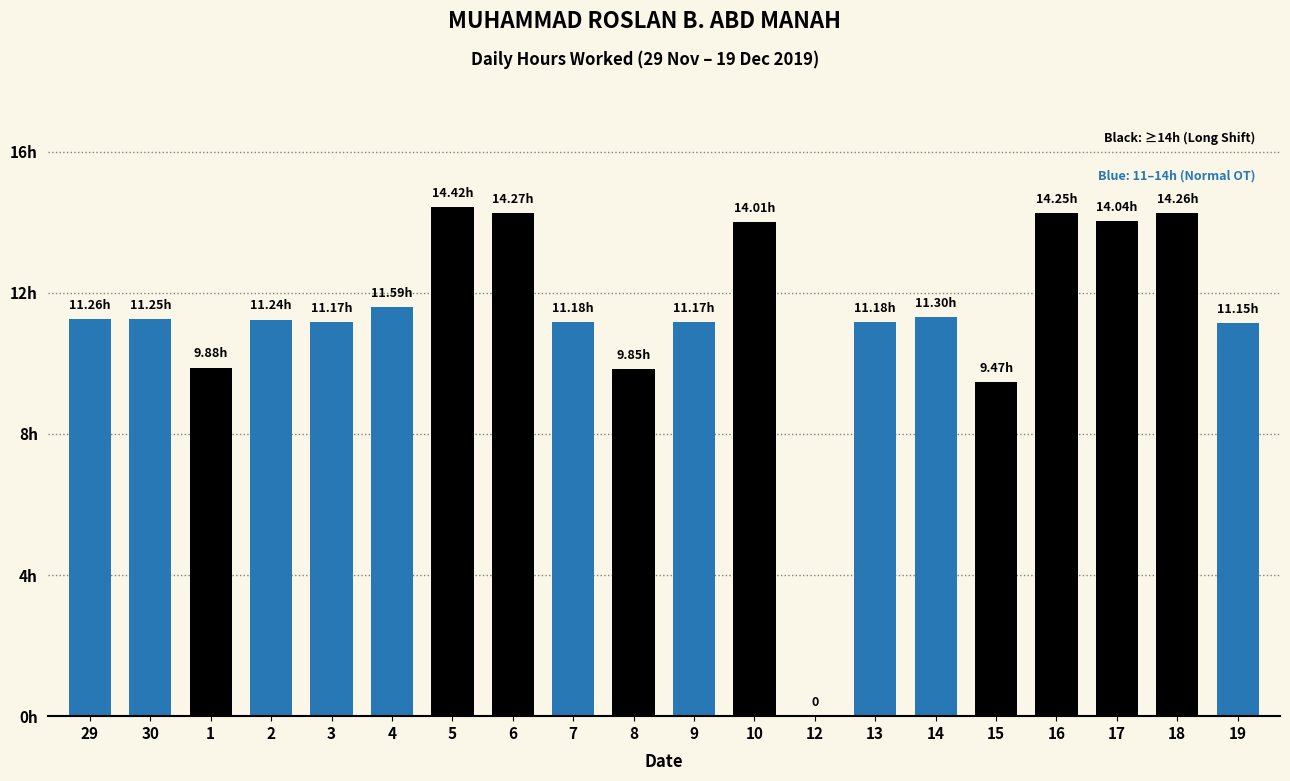

What is the difference between the maximum and minimum values?

14.4